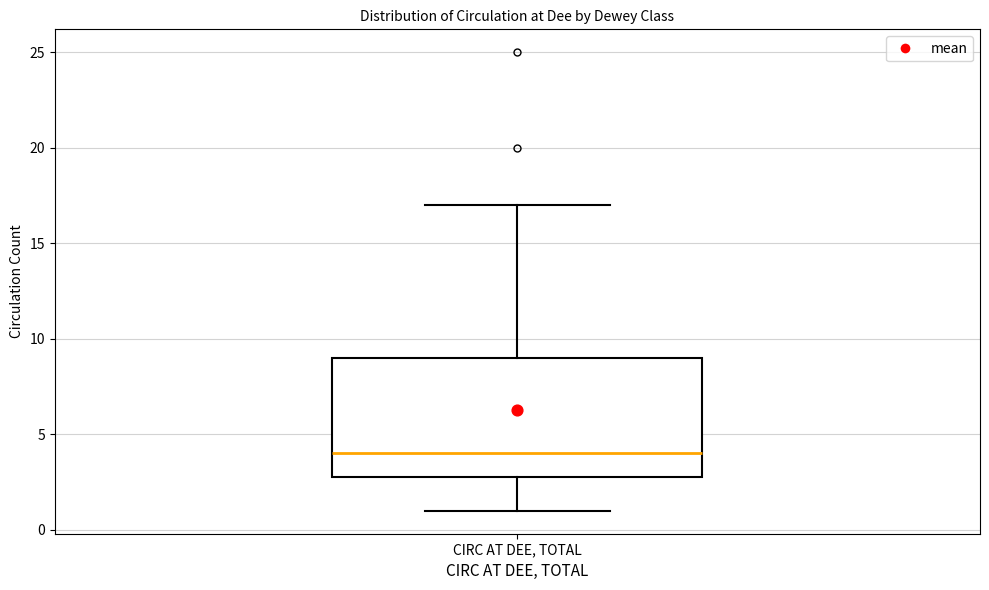

Transcribe this box plot: give where the median line is, the range the box spans, and where the two whiskers end, as read against the y-axis. The values are not printed on the chart, so give them approximately, as read against the axis.

median 4, box 3 to 9, whiskers 1 to 17